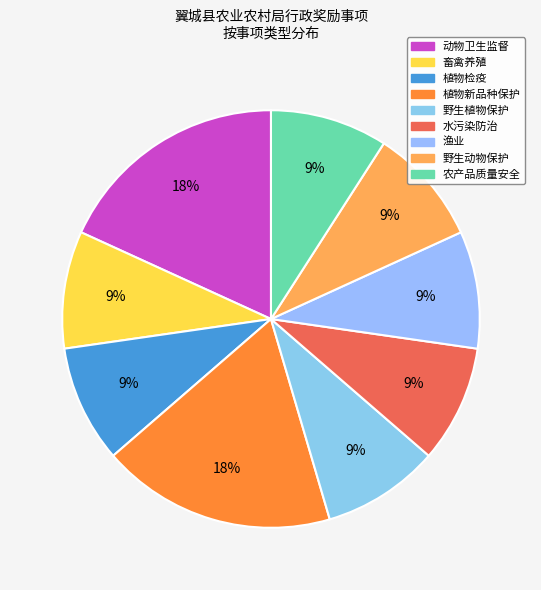

What is the total percentage of 农产品质量安全 and 渔业?

18.2%